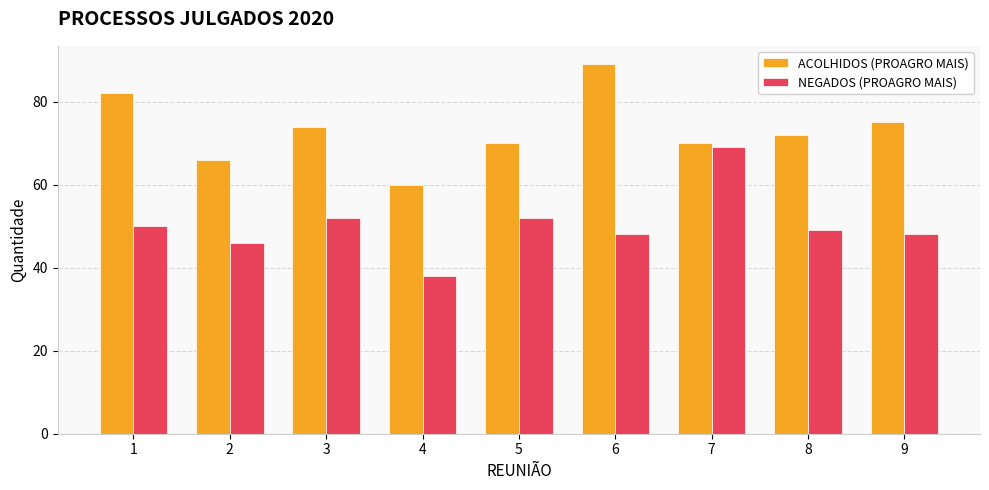

What is the difference between the second highest and minimum values in the ACOLHIDOS (PROAGRO MAIS) series?

22